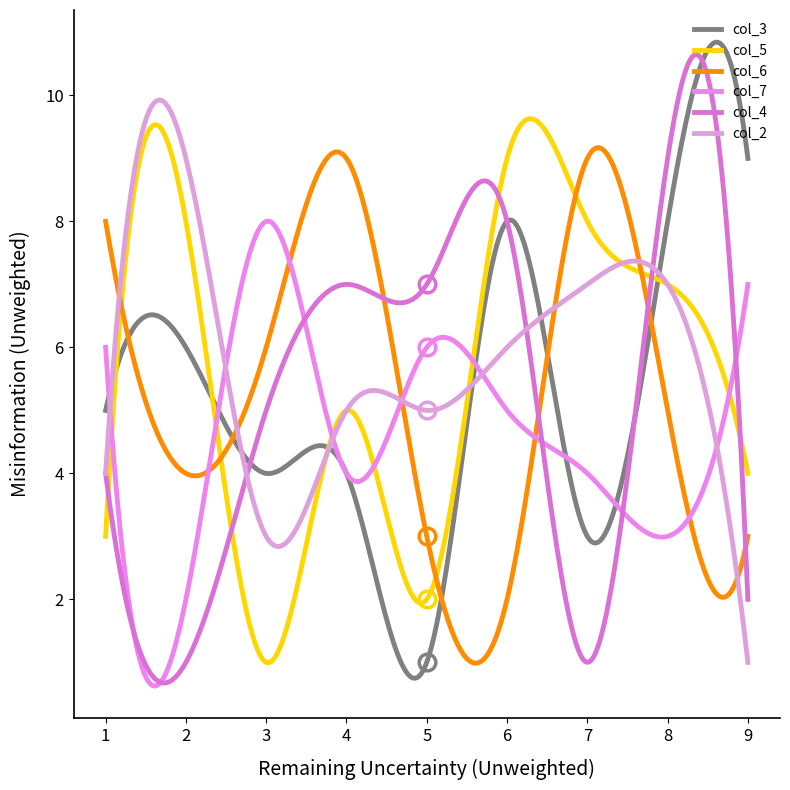

After their last crossing, which series has the higher values: col_2 or col_7?

col_7